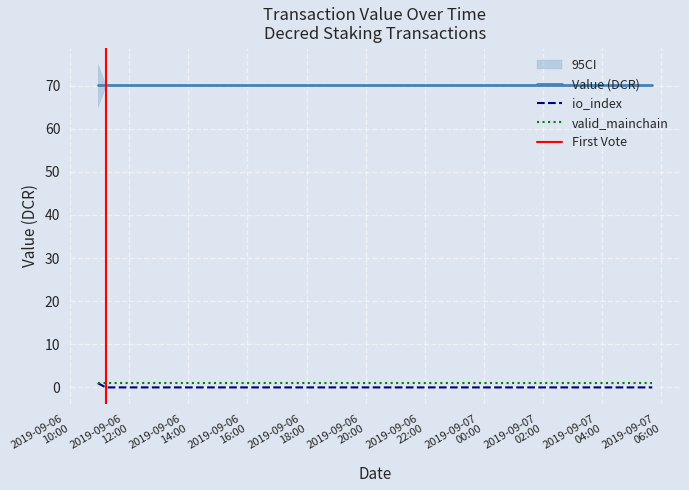

True or false: valid_mainchain and value cross at least once.

False